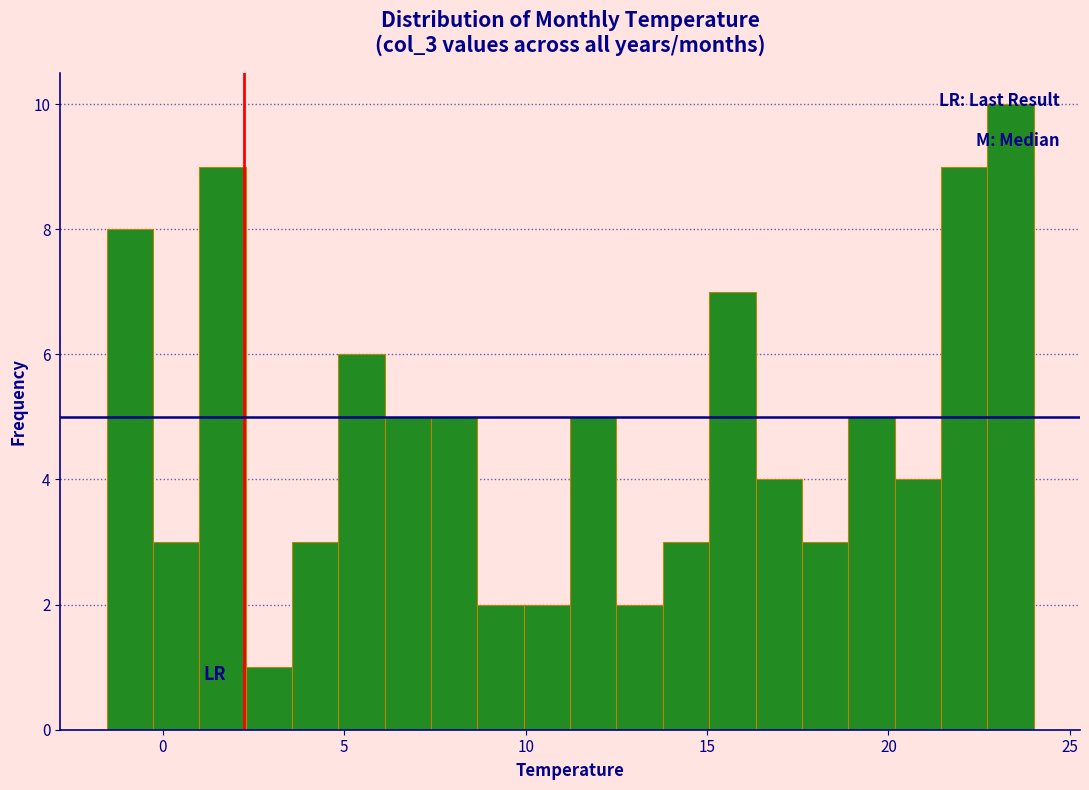

Around what value on the x-axis is the tallest bar? Give the approximate position of its centre, as read against the axis.

23.5